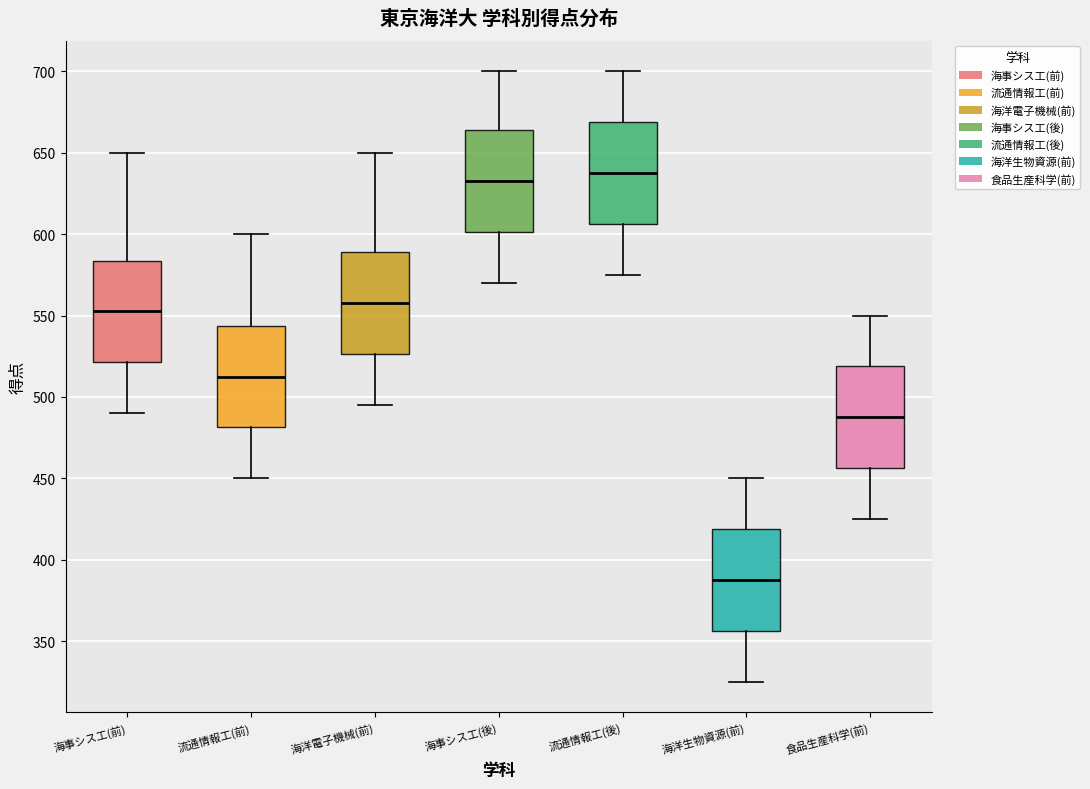

Reading left to right, transcribe this box plot: for each box, give where its median line is, the range the box spans, and where its two whiskers end, as read against the y-axis. The values are not printed on the chart, so give them approximately, as read against the axis.

海事シス工(前): median 555, box 520 to 585, whiskers 490 to 650
流通情報工(前): median 515, box 480 to 545, whiskers 450 to 600
海洋電子機械(前): median 560, box 525 to 590, whiskers 495 to 650
海事シス工(後): median 635, box 600 to 665, whiskers 570 to 700
流通情報工(後): median 640, box 605 to 670, whiskers 575 to 700
海洋生物資源(前): median 390, box 355 to 420, whiskers 325 to 450
食品生産科学(前): median 490, box 455 to 520, whiskers 425 to 550